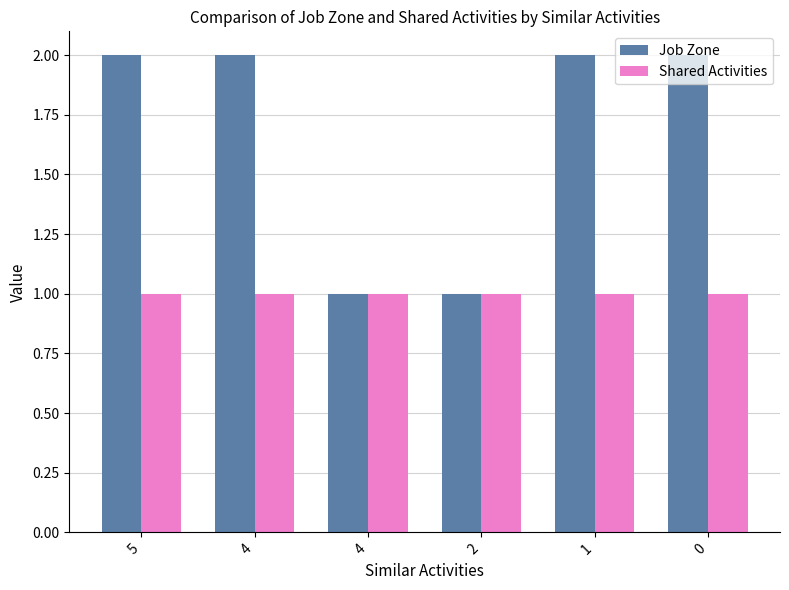

Are the bars horizontal?

No